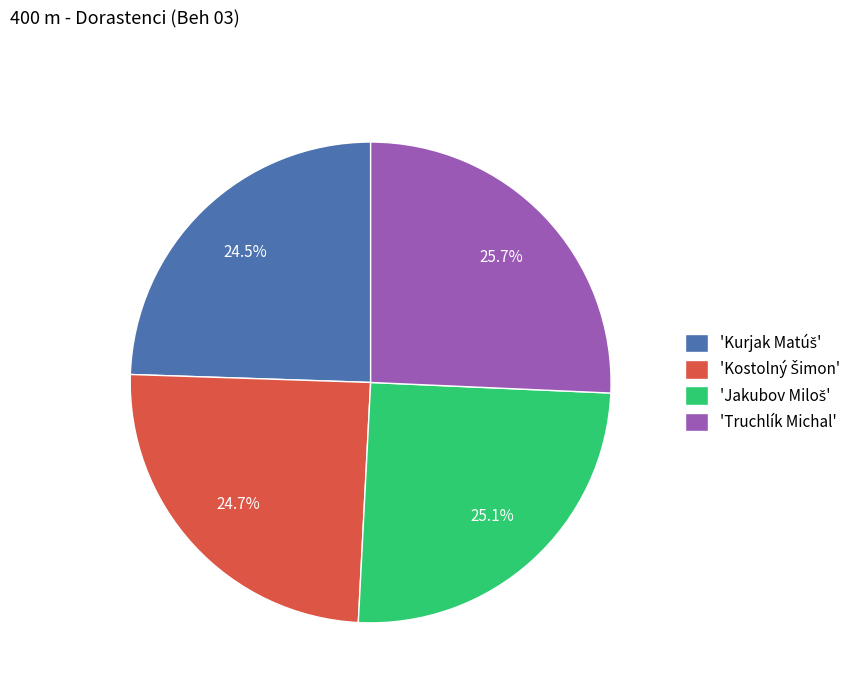

To the nearest percent, what is the average slice percentage?

25%